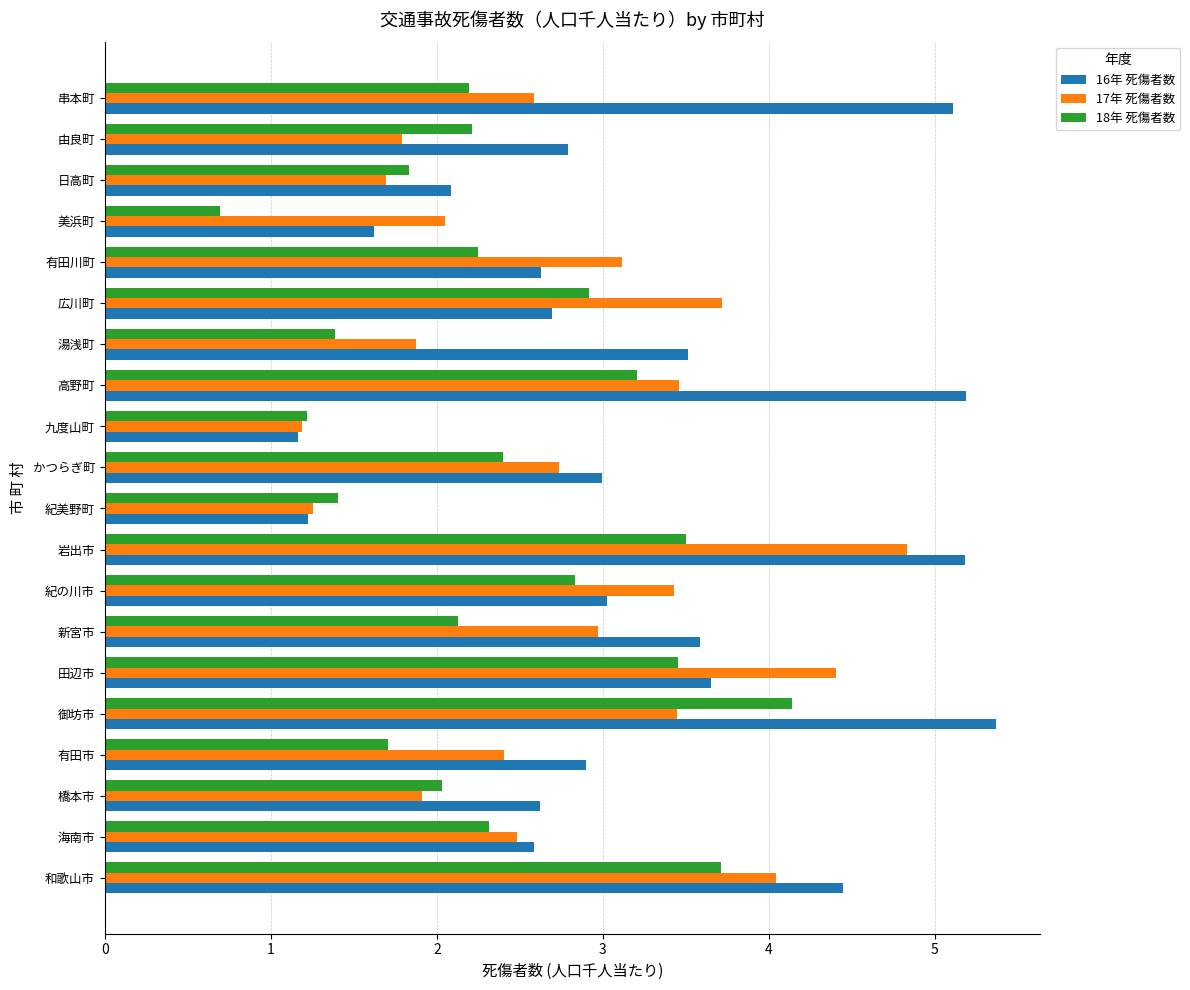

Is the value of 18年 死傷者数 at 田辺市 greater than the value of 17年 死傷者数 at かつらぎ町?

Yes